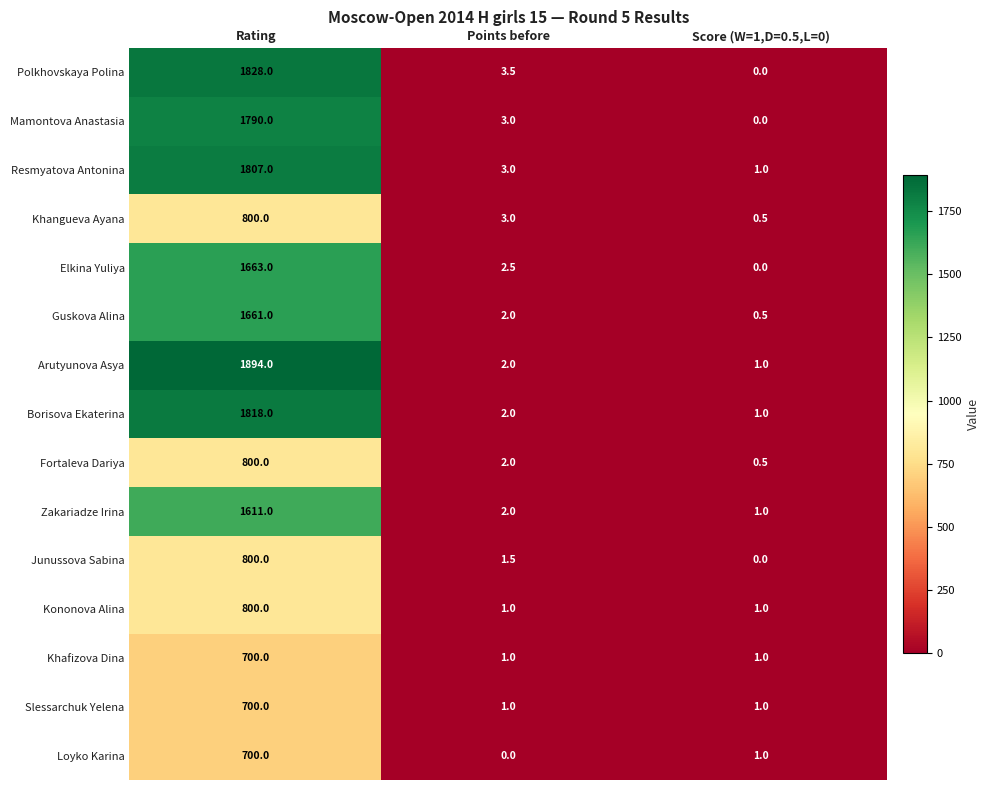

At which label does Guskova Alina reach its peak?

Rating